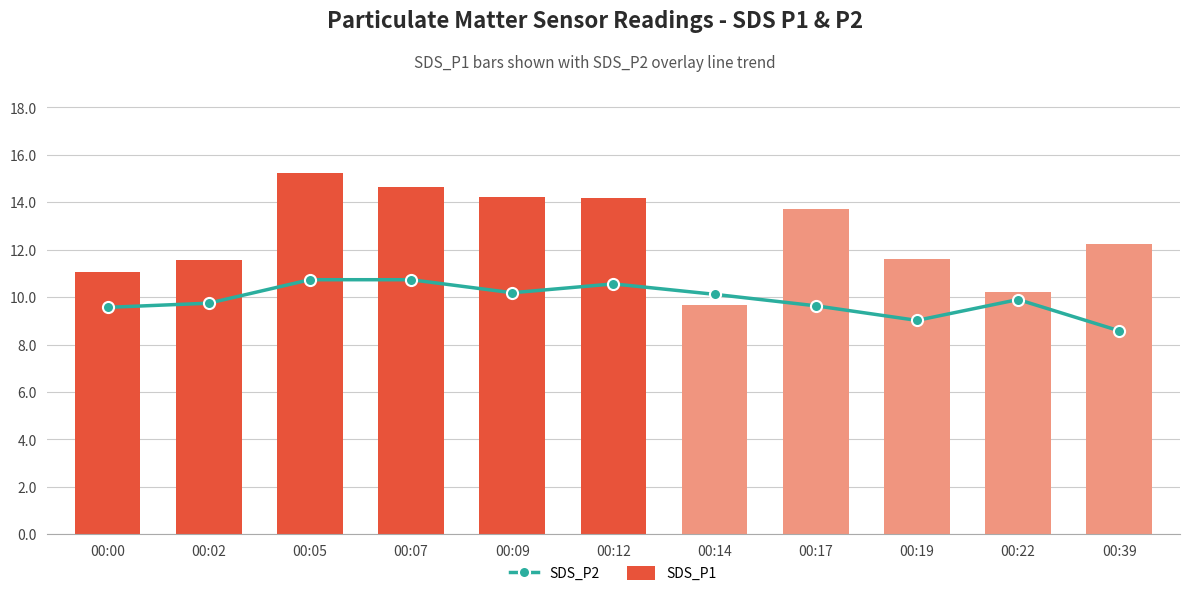

What is the spread (max minus min) of values at 00:05?

4.5